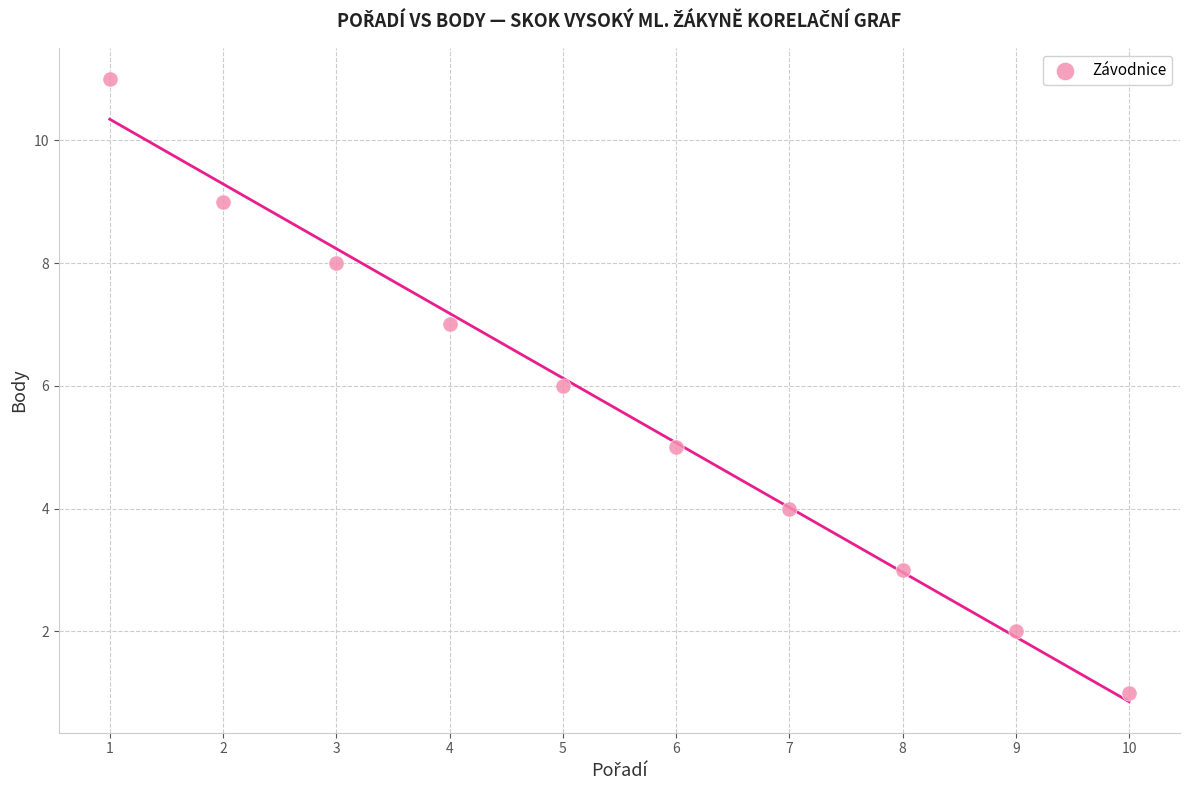

What is the range of X values (max minus min)?

9